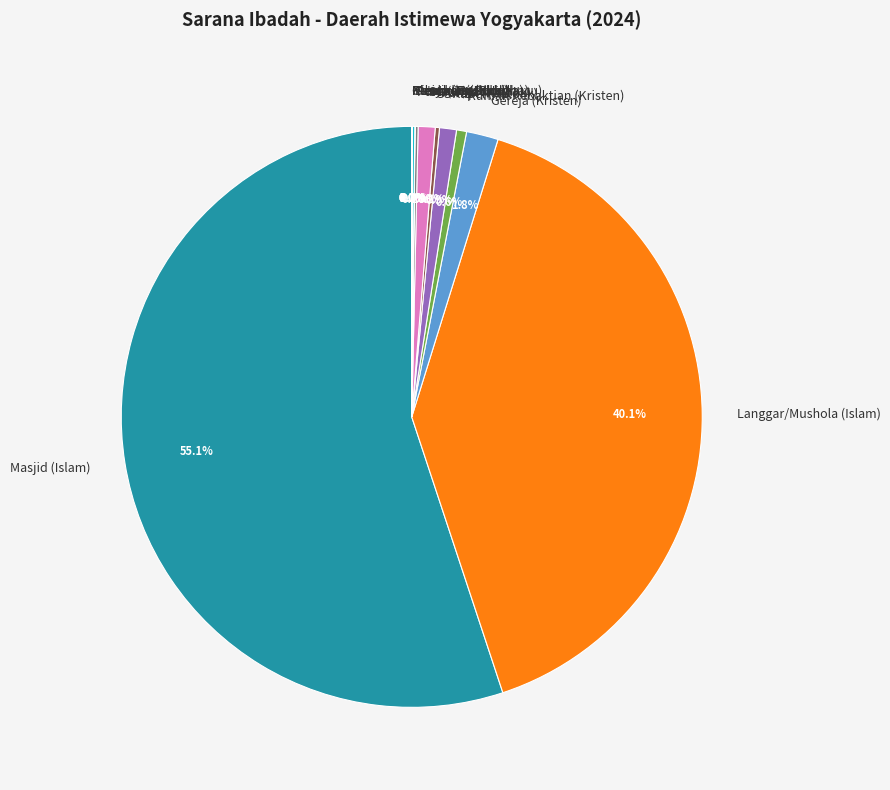

What portion of the pie excludes Langgar/Mushola (Islam)?

59.9%